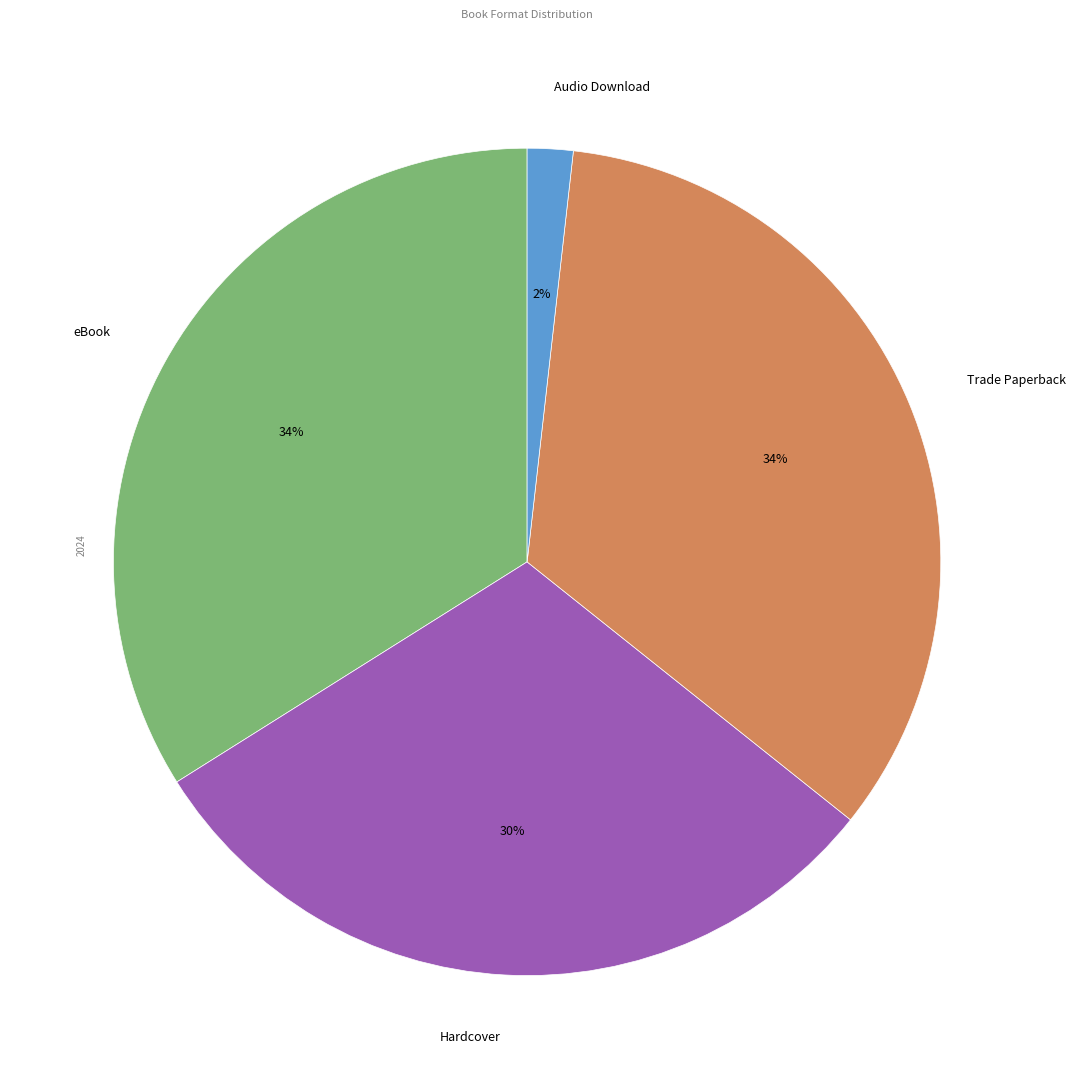

The Trade Paperback slice represents 43% of the pie. True or false?

False